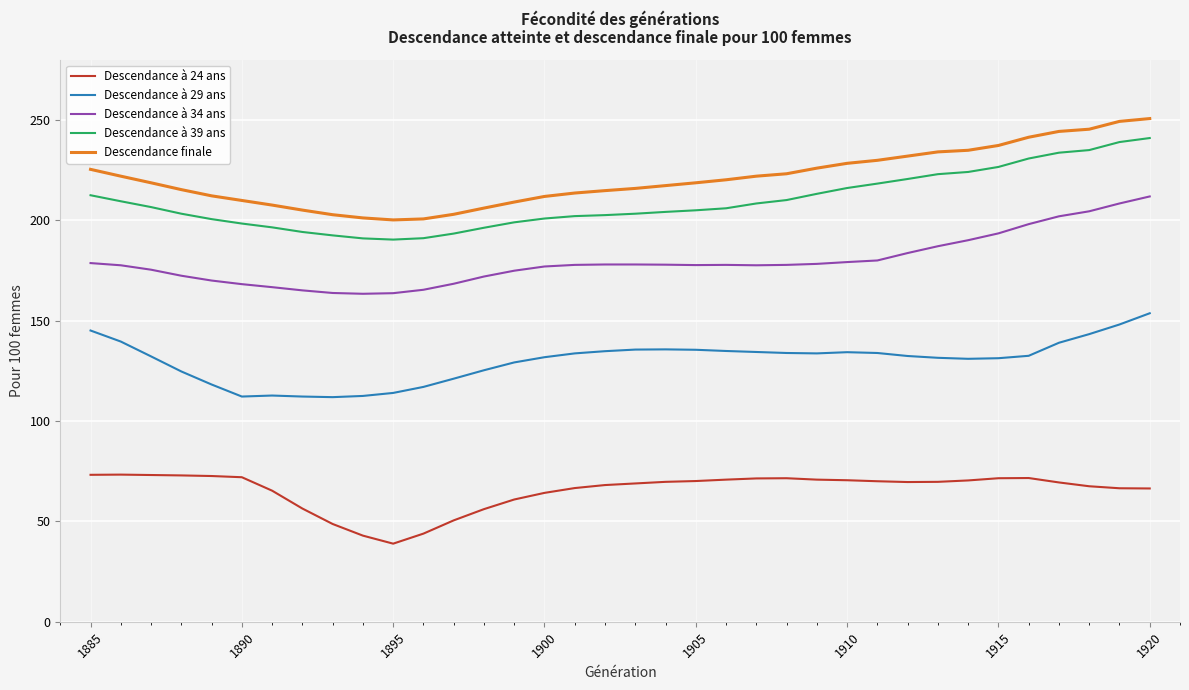

Which series has the largest total across all categories?

Descendance finale